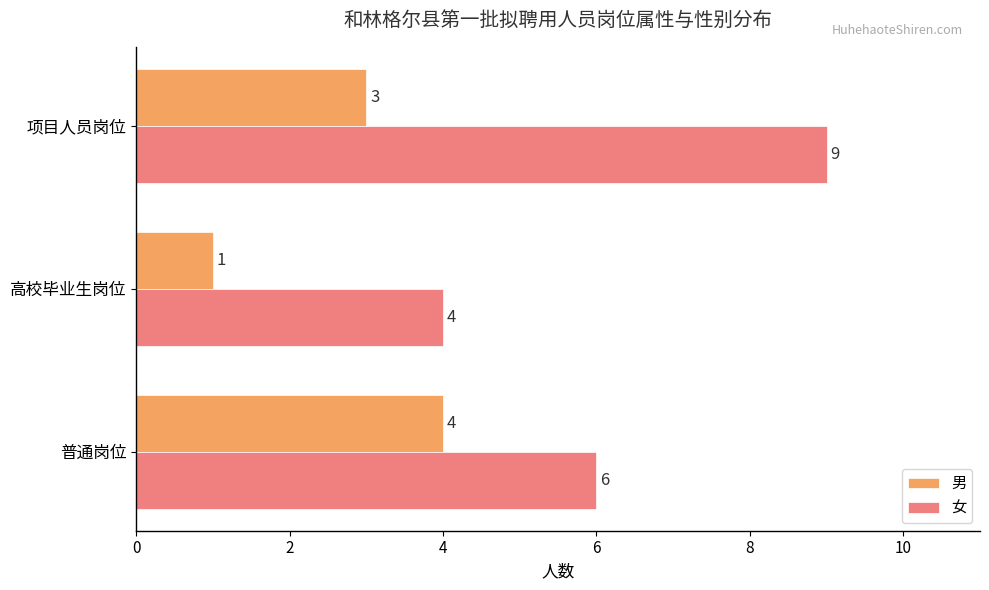

At which label is 男 closest to 2?

高校毕业生岗位